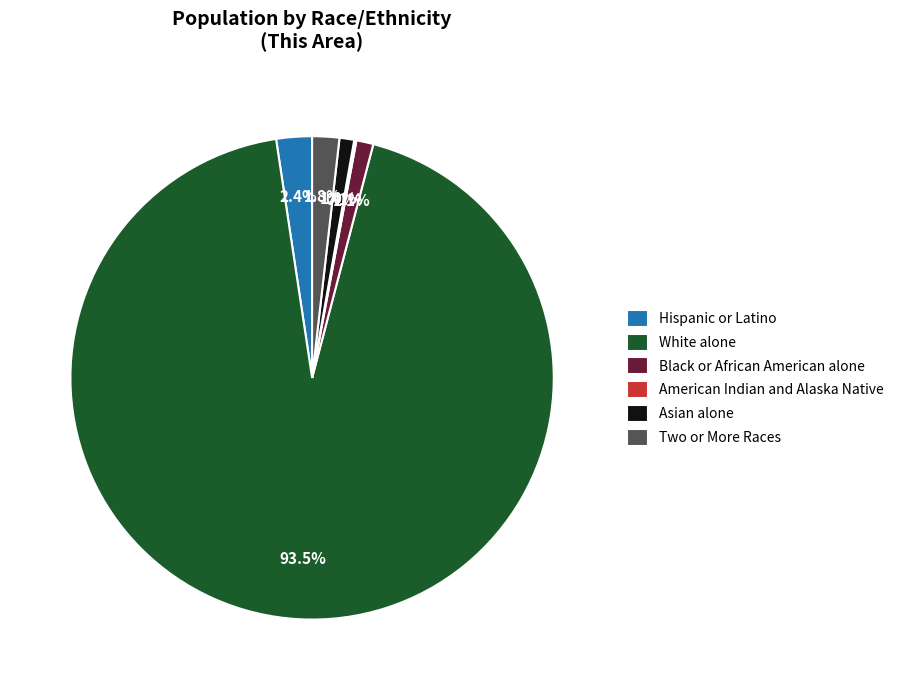

Is it true that Black or African American alone is 1% of the pie?

True